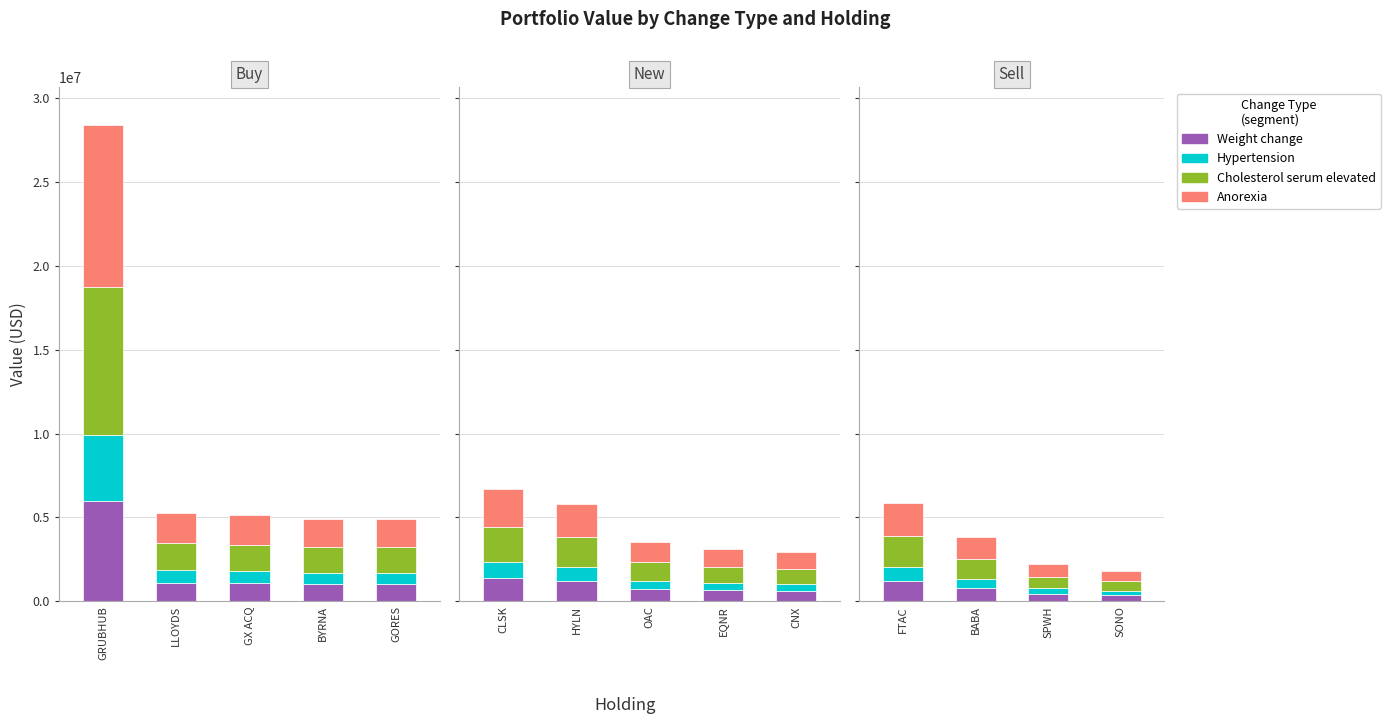

Rank the categories by Hypertension value from lowest to highest.

GORES, BYRNA, GX ACQ, LLOYDS, GRUBHUB